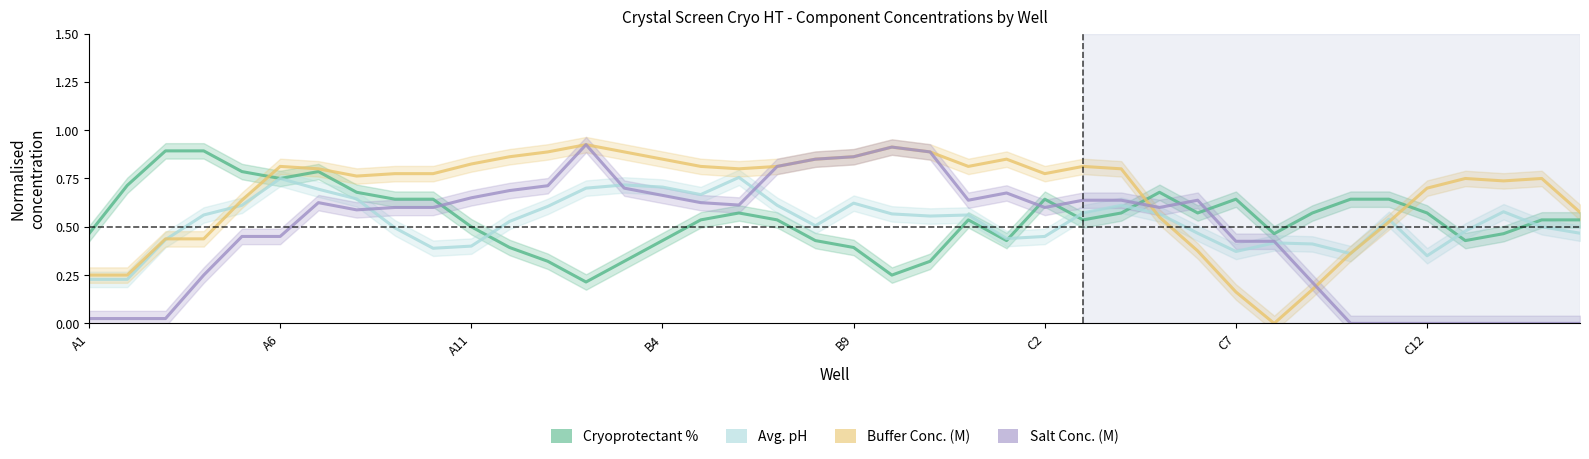

At which label is Buffer Conc. (M) closest to 0?

31